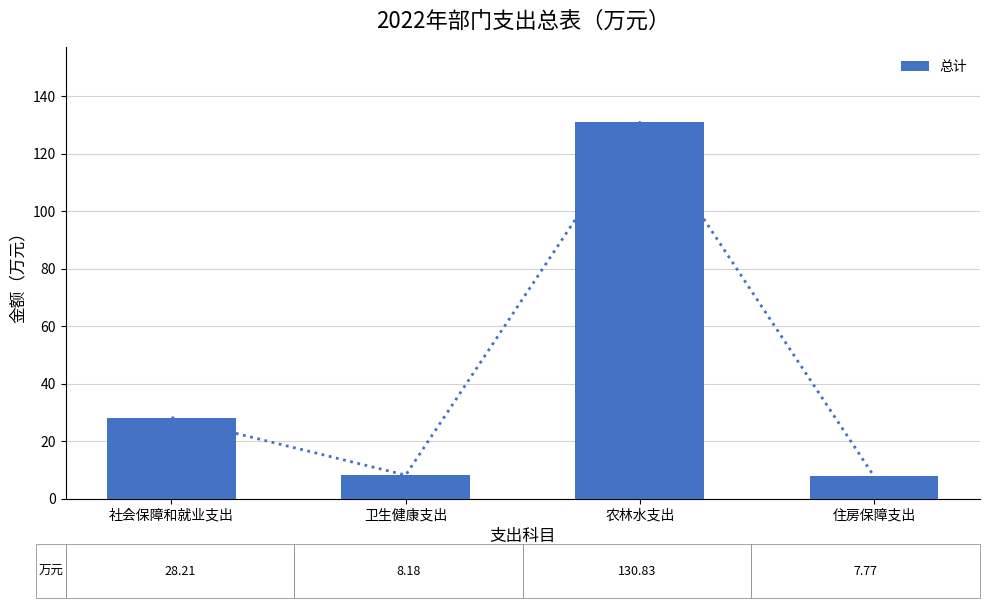

Which category has the highest value across all series?

农林水支出